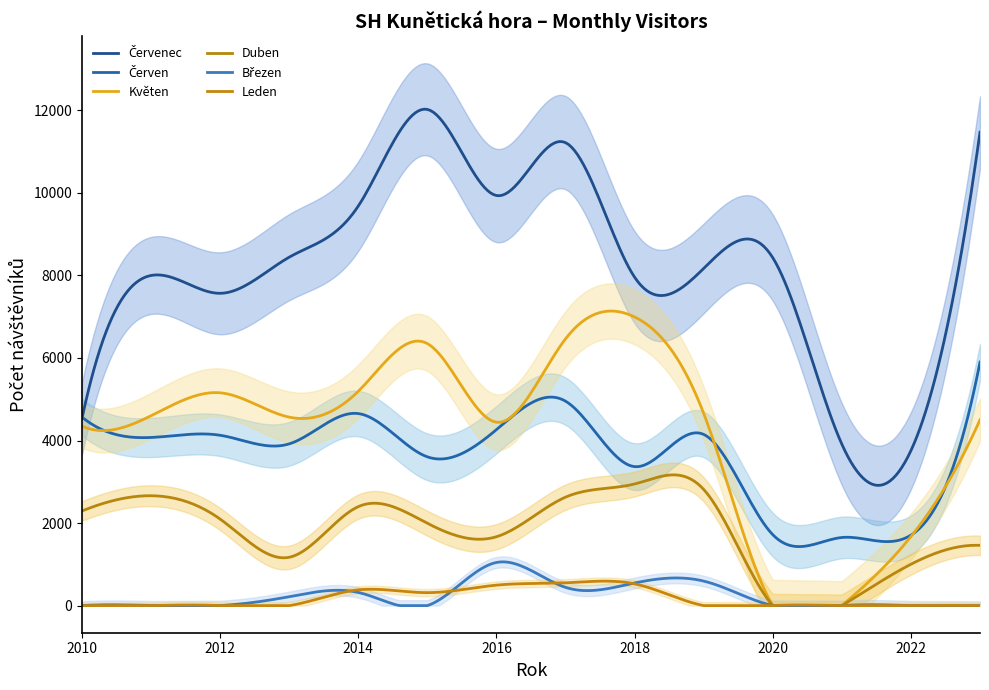

What is the total value across all series at 2015?

24282